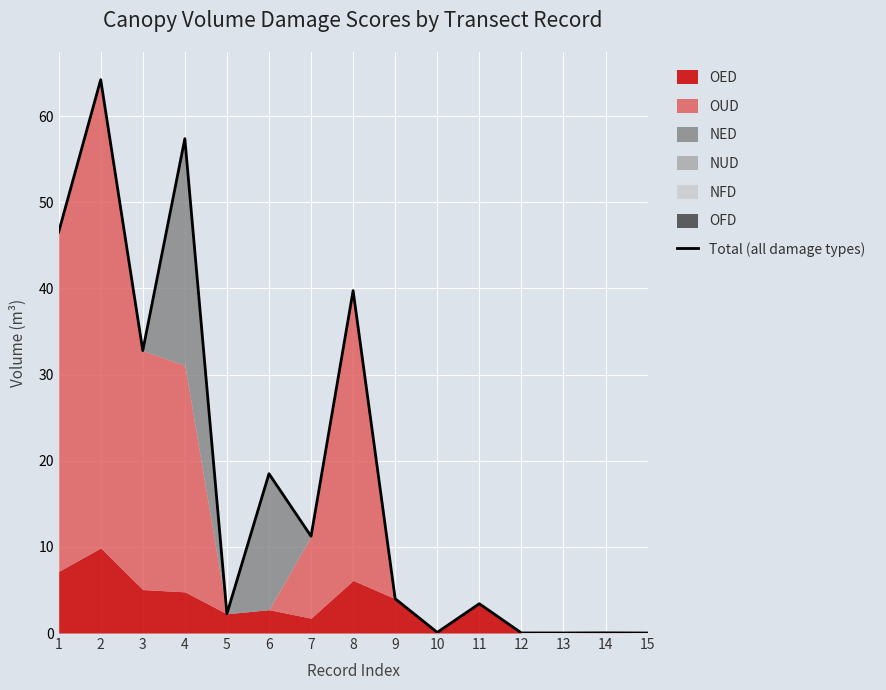

Which label corresponds to the smallest value in the chart?

15